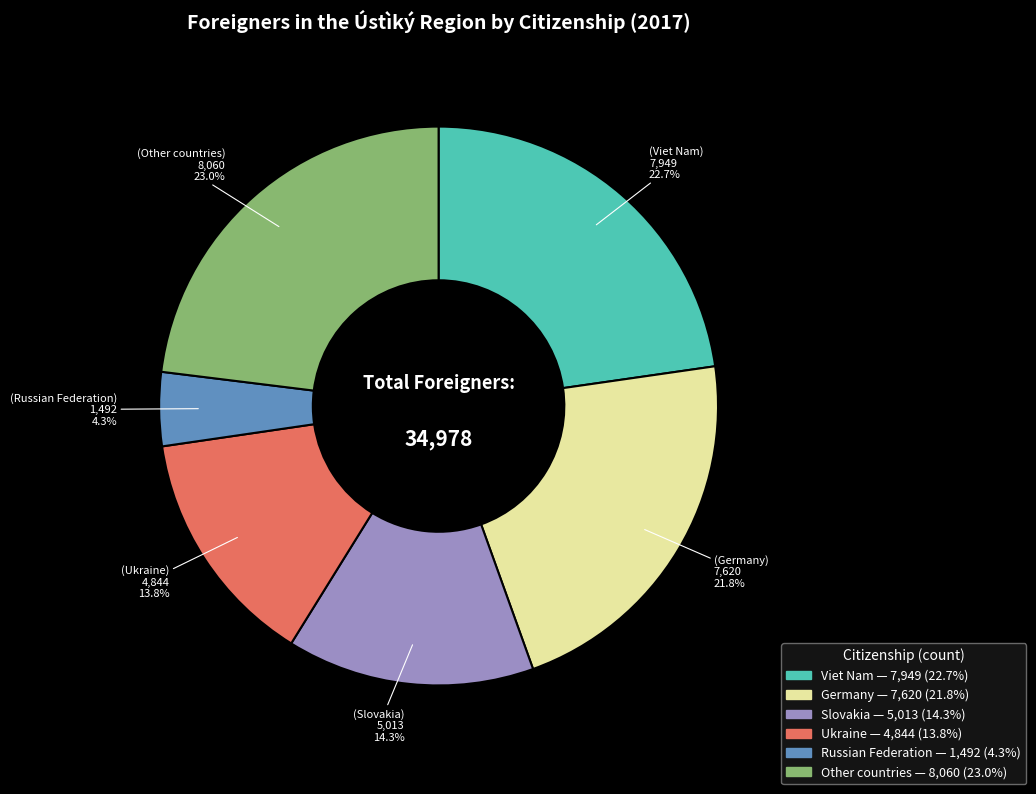

To the nearest percent, what is the difference between the Slovakia and Viet Nam slice percentages?

8%